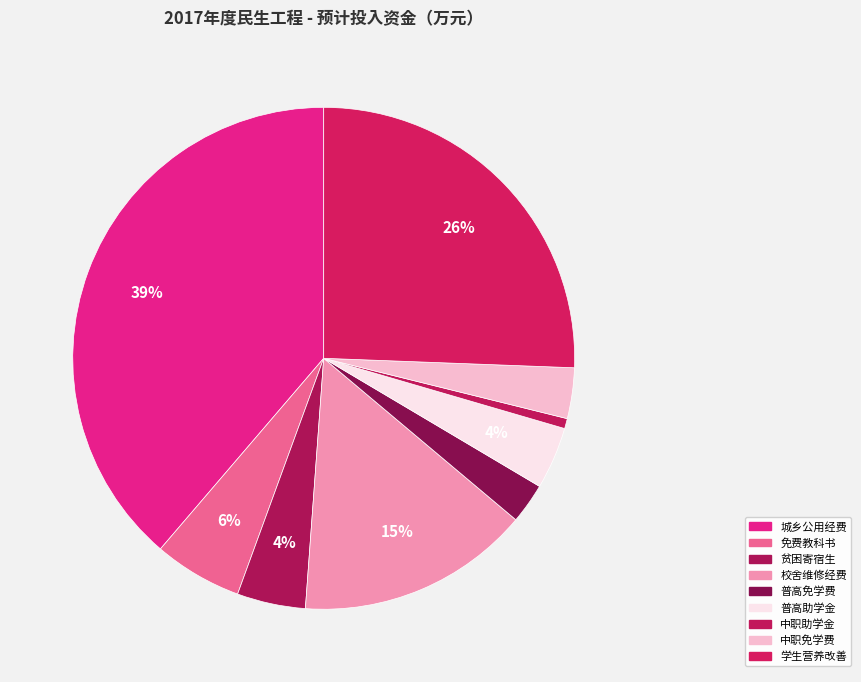

How many slices are in this pie chart?

9